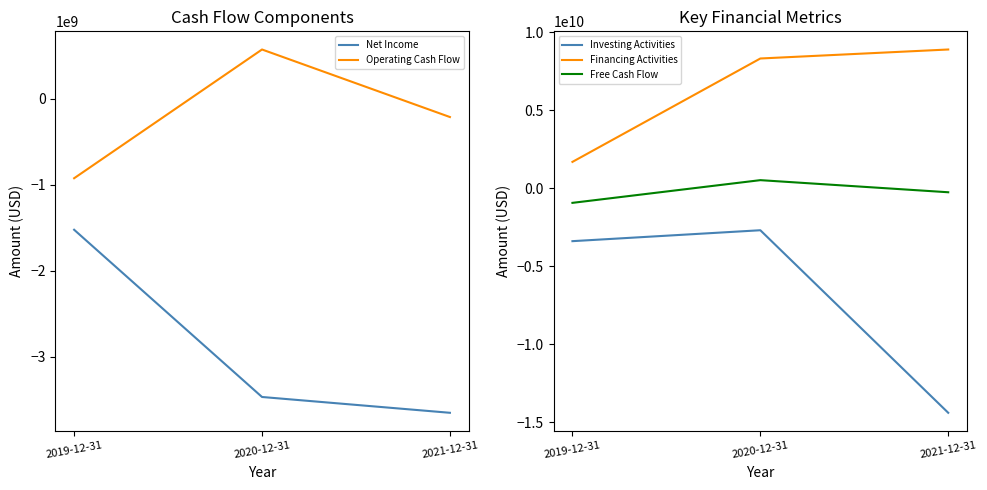

What is the difference between the highest and lowest values at 2020-12-31?

11794920000